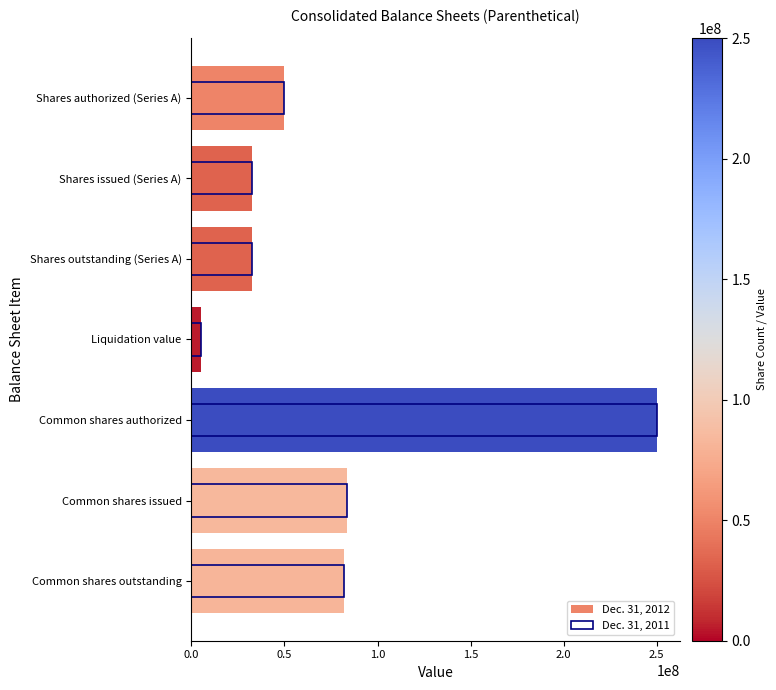

How many data points in Dec. 31, 2012 are less than 50000000?

3